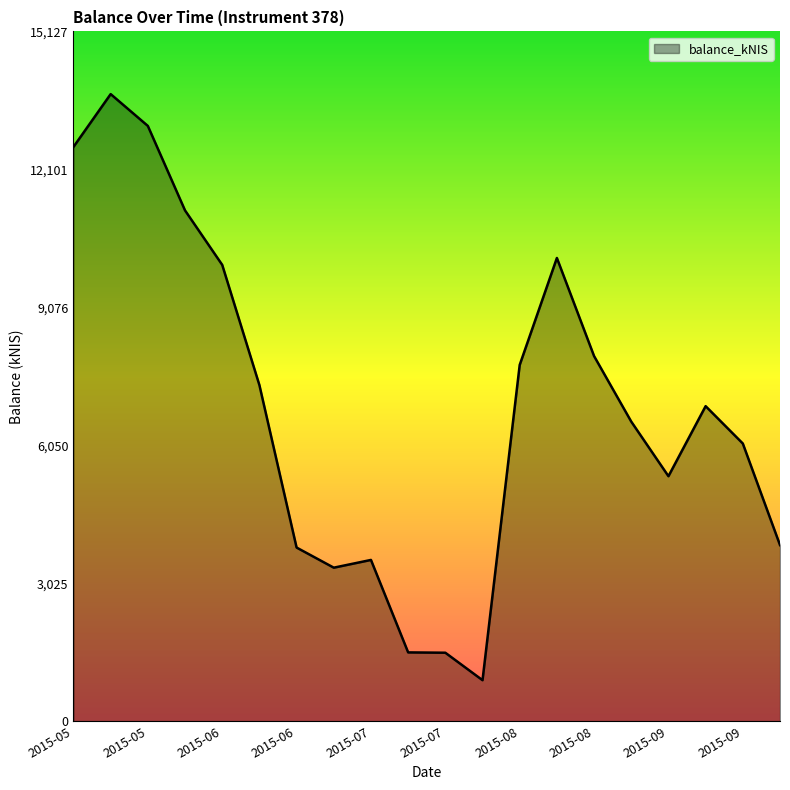

What is the minimum value shown in the chart?

898.2